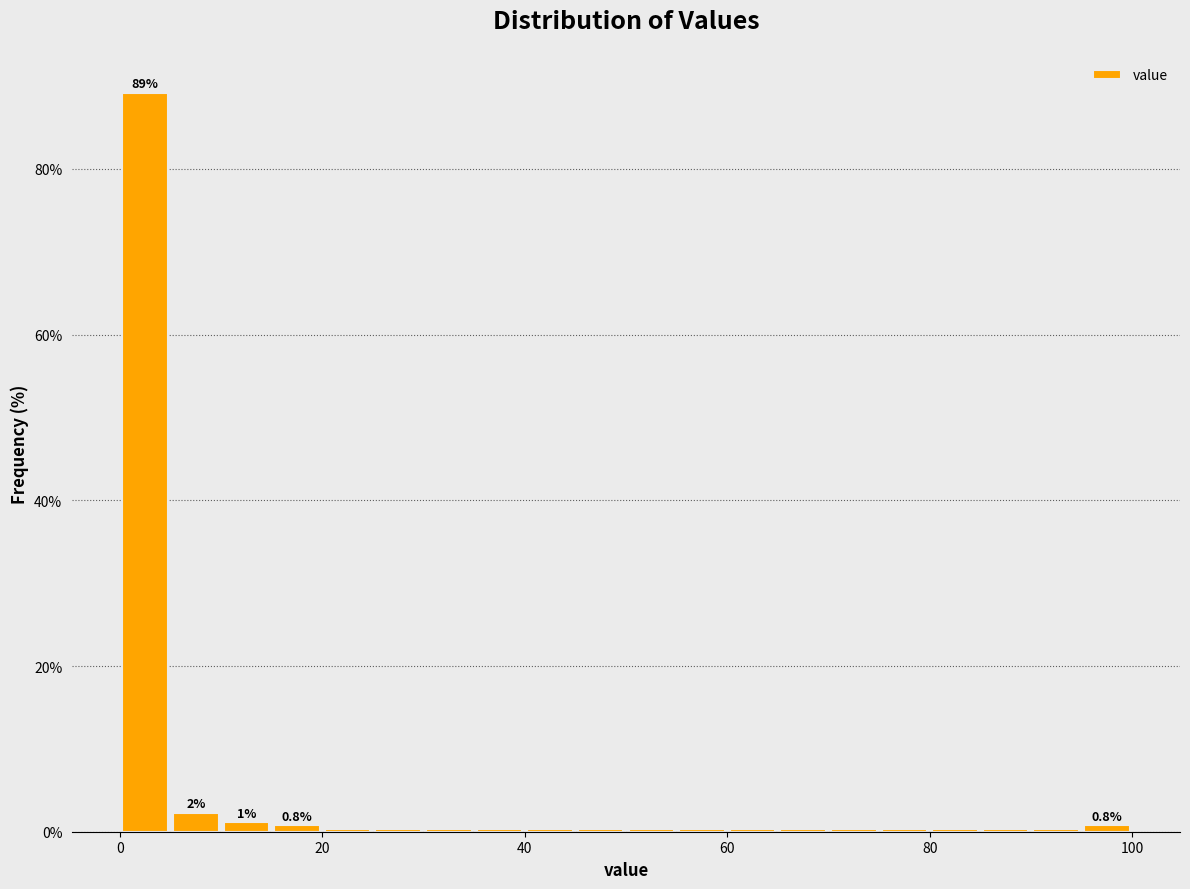

Around what value on the x-axis is the tallest bar? Give the approximate position of its centre, as read against the axis.

2